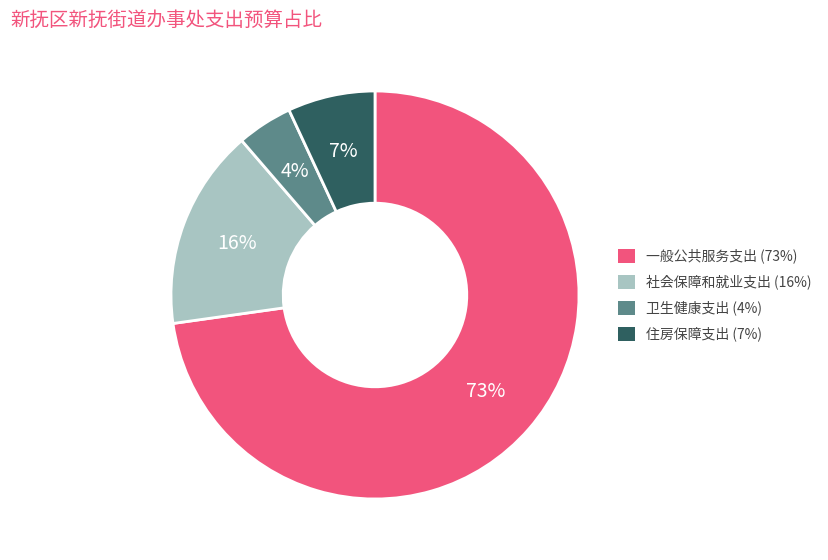

Which category has the biggest portion of the pie?

一般公共服务支出